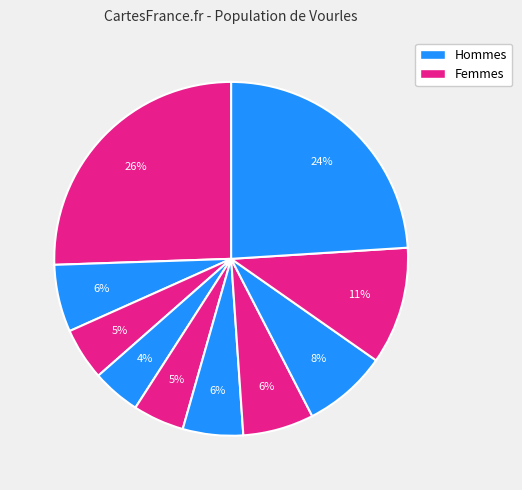

Count the number of slices in the pie.

10